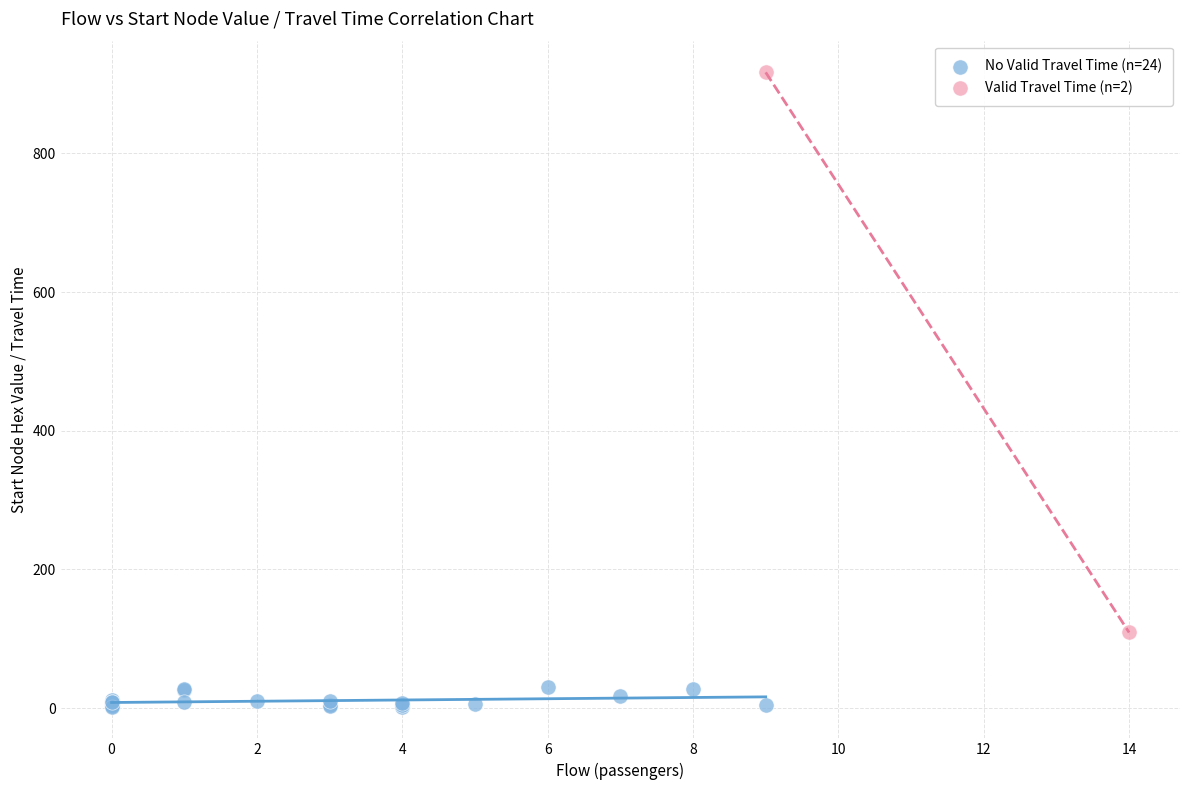

Which series has the widest spread of Y values?

Valid Travel Time (n=2)